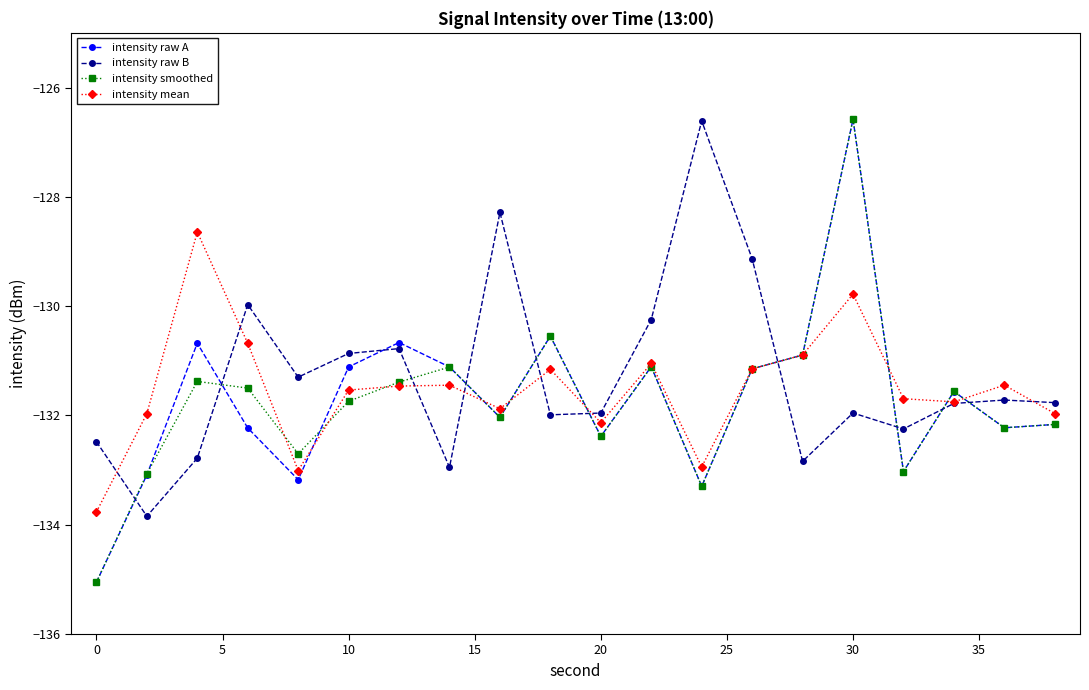

In intensity smoothed, how many points are higher than both neighbors (excluding endpoints)?

6